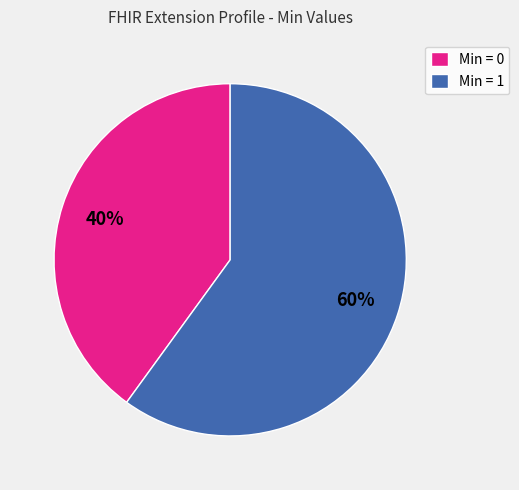

True or false: Min = 0 accounts for 28% of the total.

False